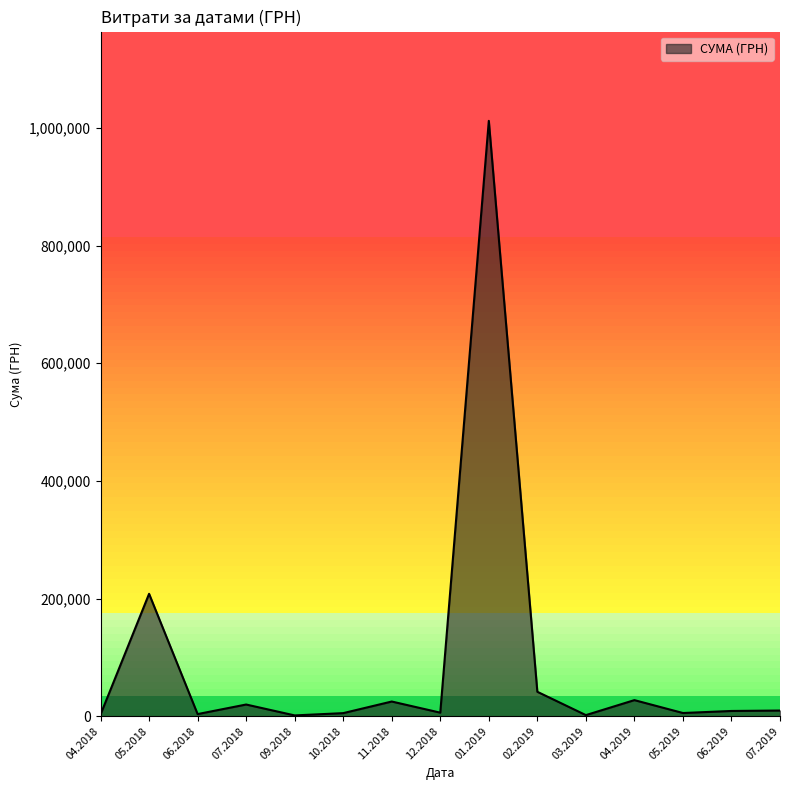

What is the difference between the maximum and second lowest values?

1010086.1